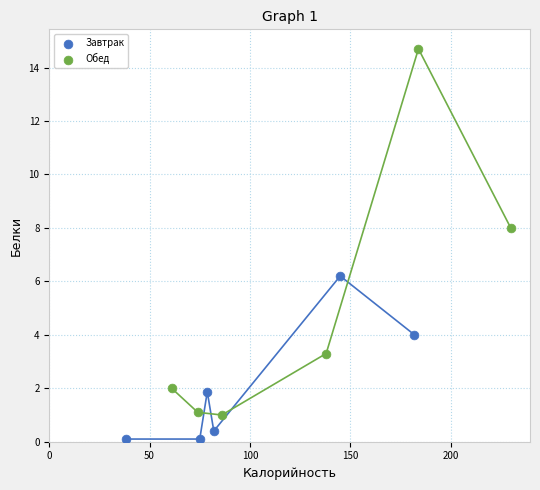

Which series contains the highest Y value?

Обед